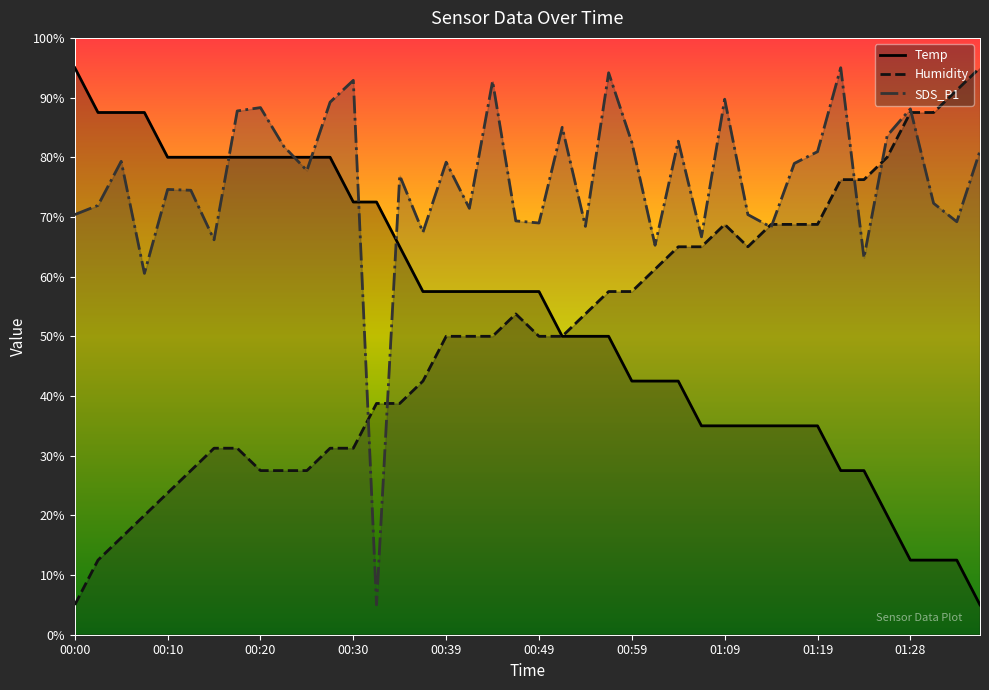

What is the total value across all series at 01:09?

193.5